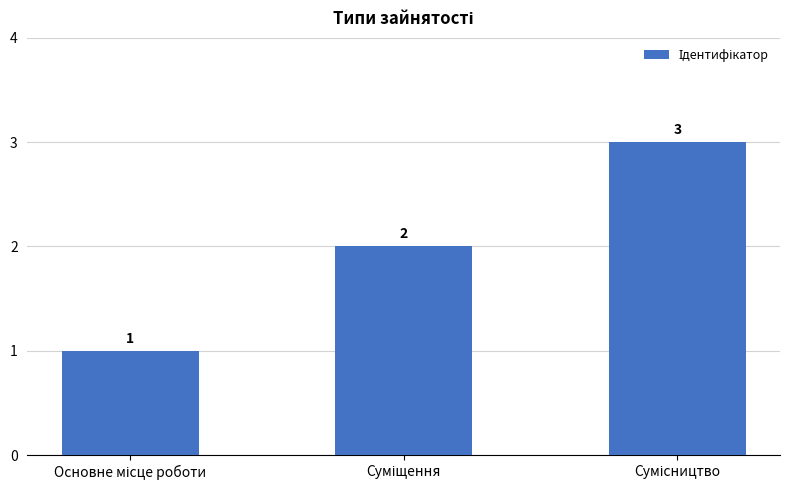

How many values are between 1 and 3?

3